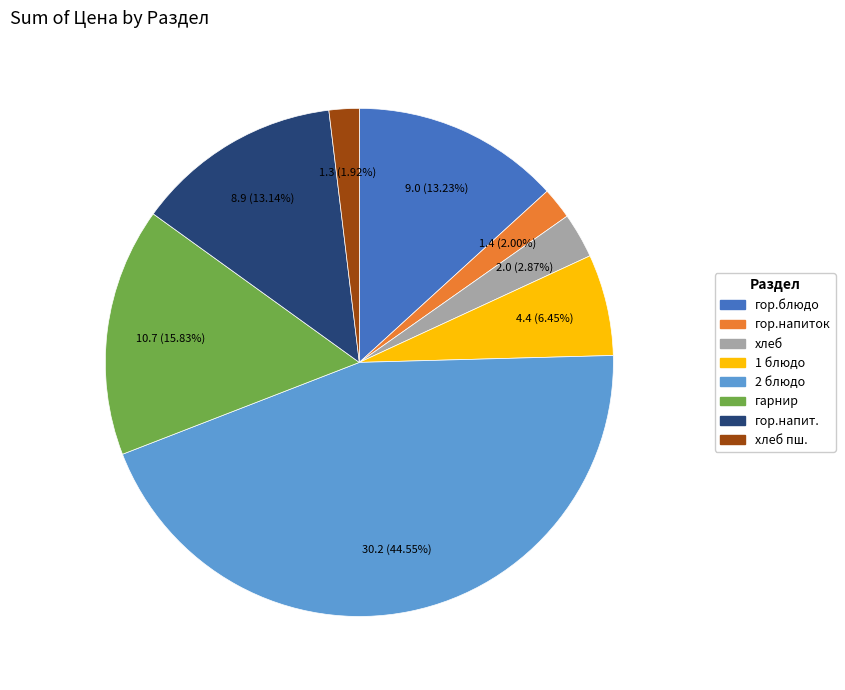

What percentage do гор.напиток and 1 блюдо together represent?

8.5%